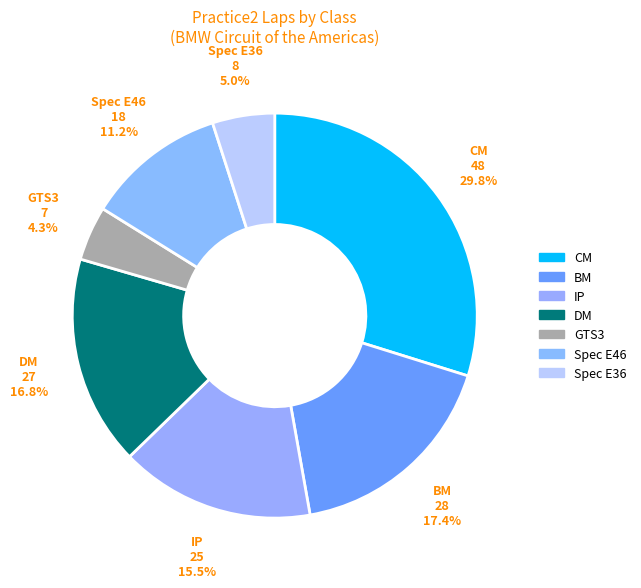

To the nearest percent, what is the average slice percentage?

14%